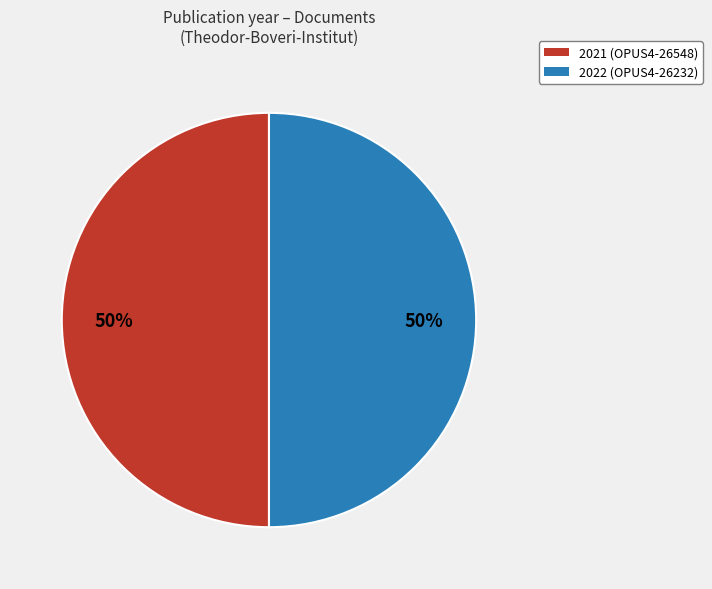

What is the ratio of the value at 2022 (OPUS4-26232) to the value at 2021 (OPUS4-26548)?

1.0